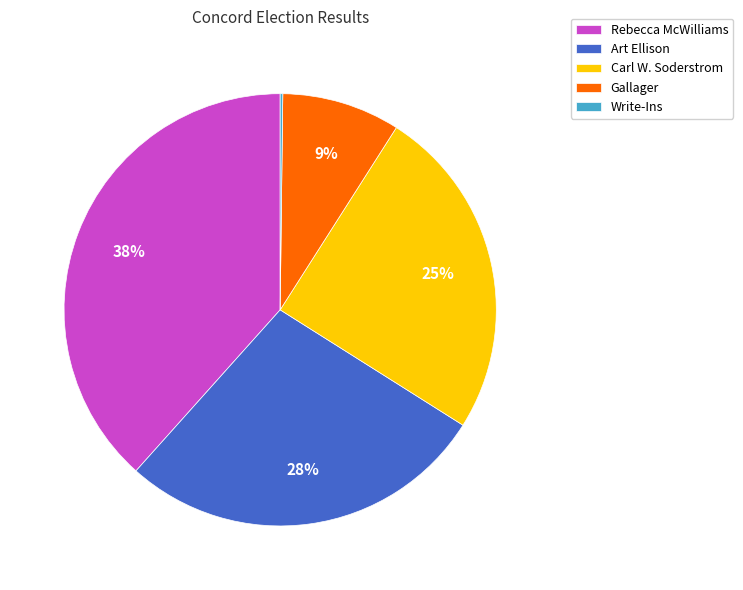

What is the largest slice in the pie chart?

Rebecca McWilliams